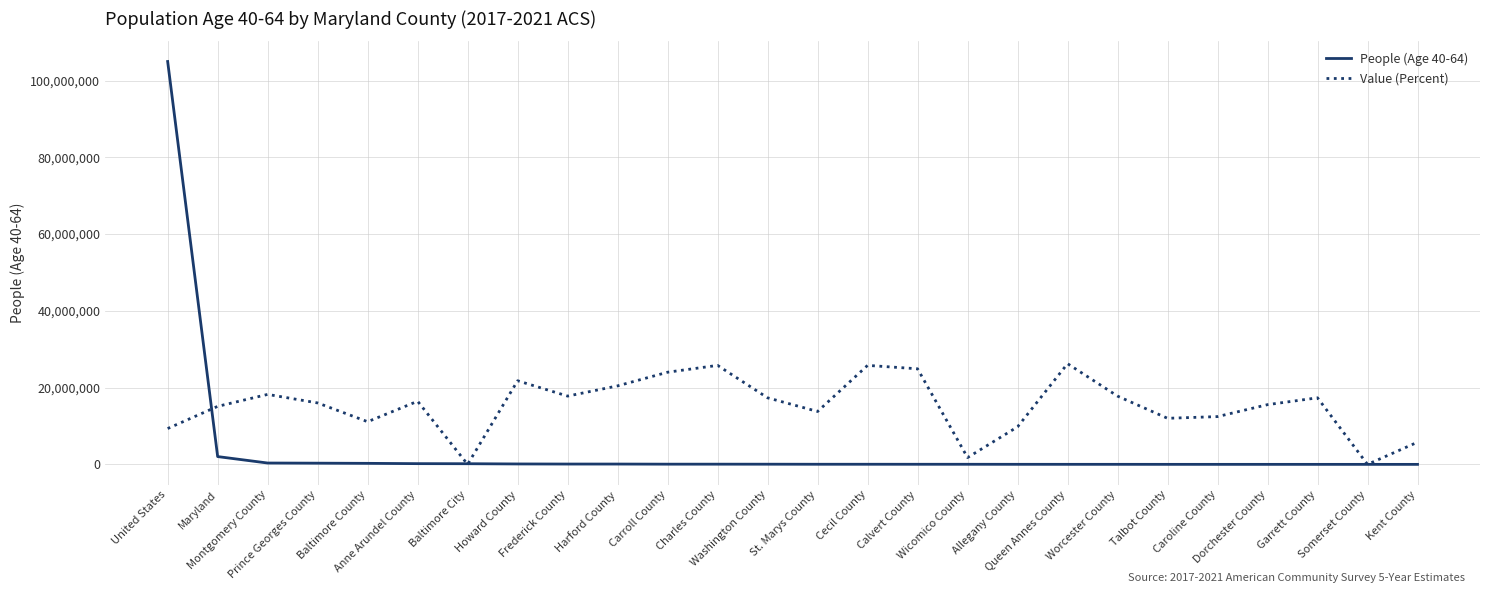

What is the maximum value shown in the chart?

104982464.0